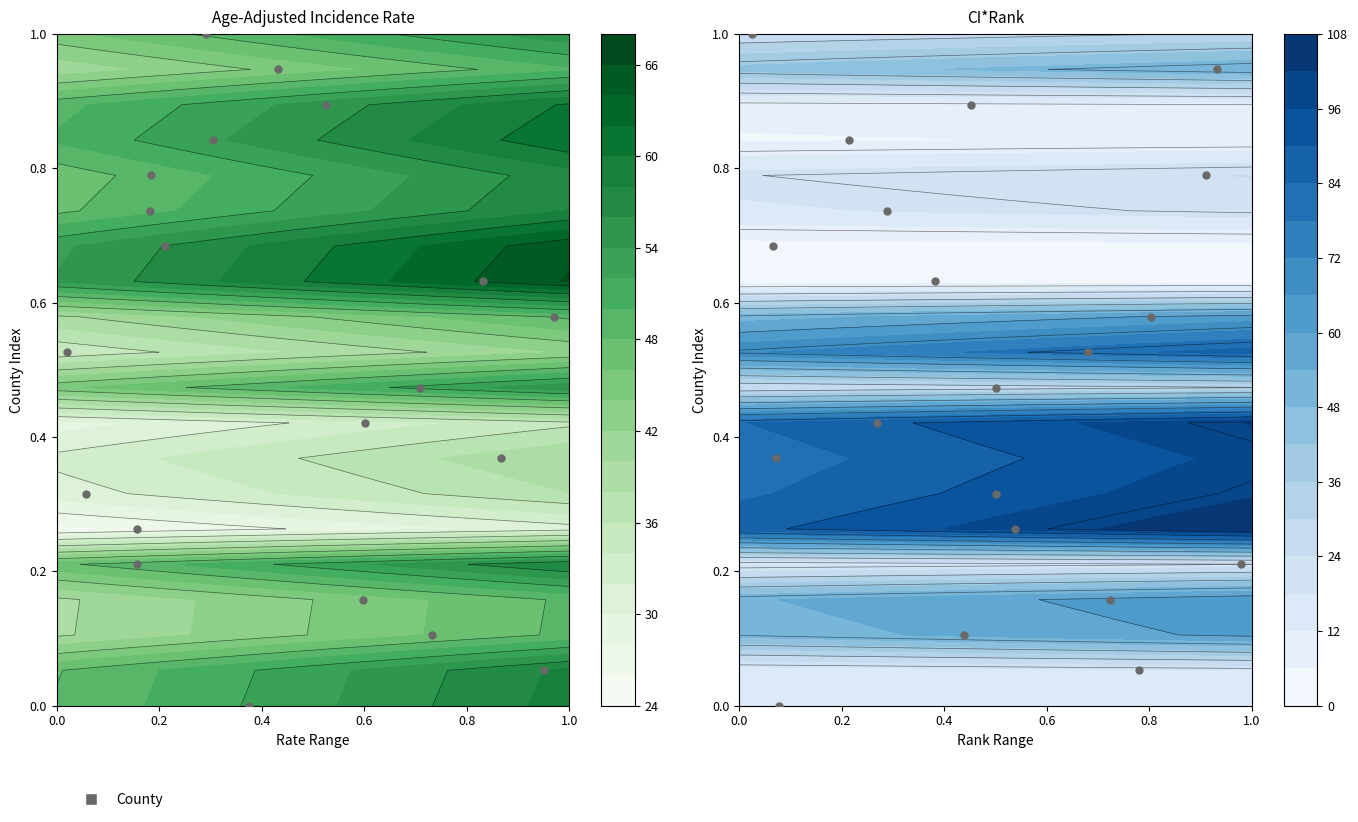

Is it true that the value at 11 is 0.3?

False